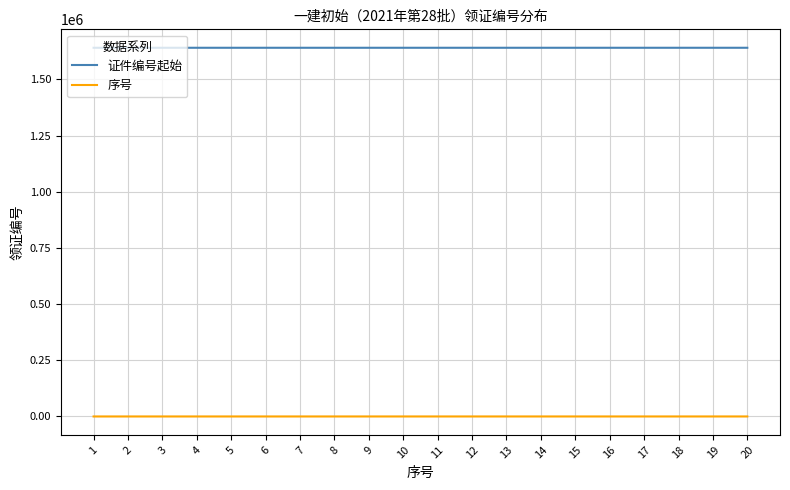

Is this an area chart (filled region under the line)?

No